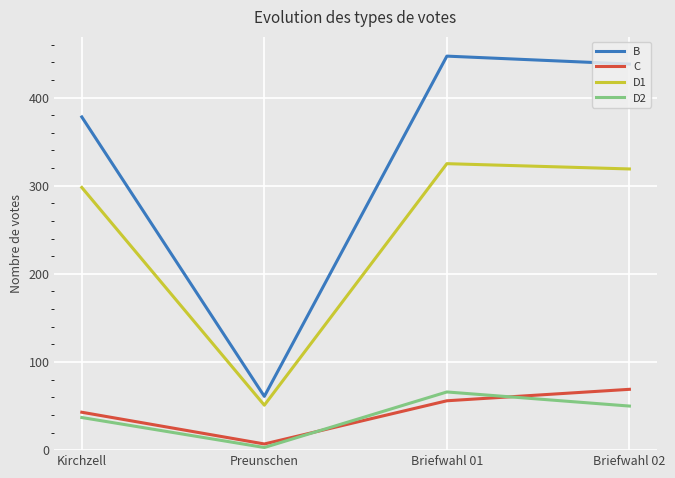

How many D2 values are between 37 and 66?

3